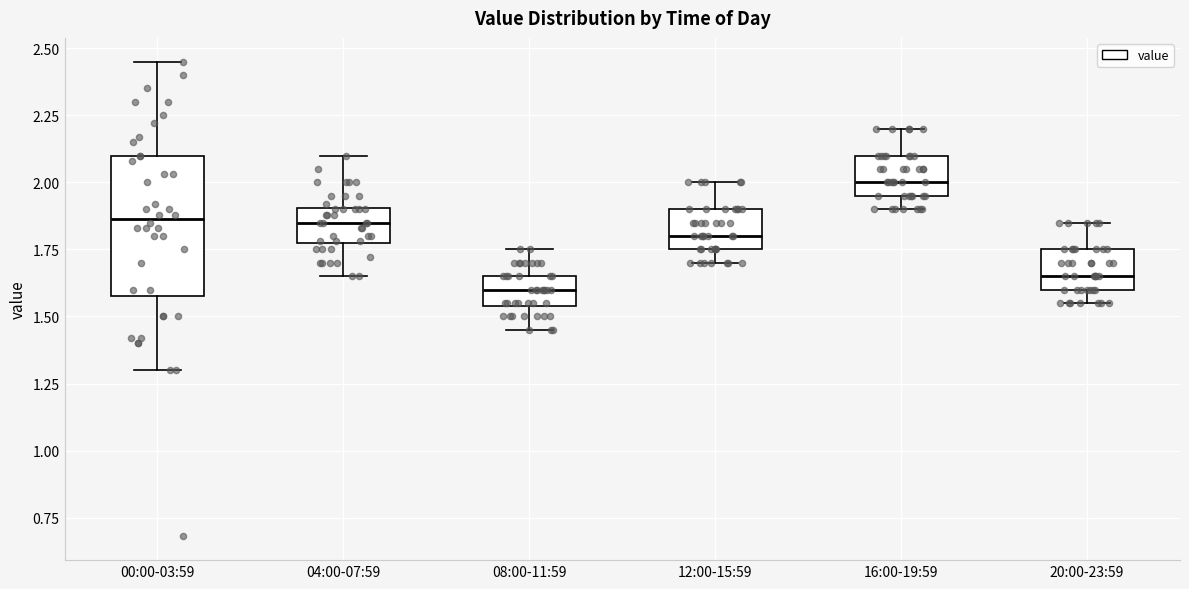

Which box is the tallest, from its lower edge to its upper edge?

00:00-03:59